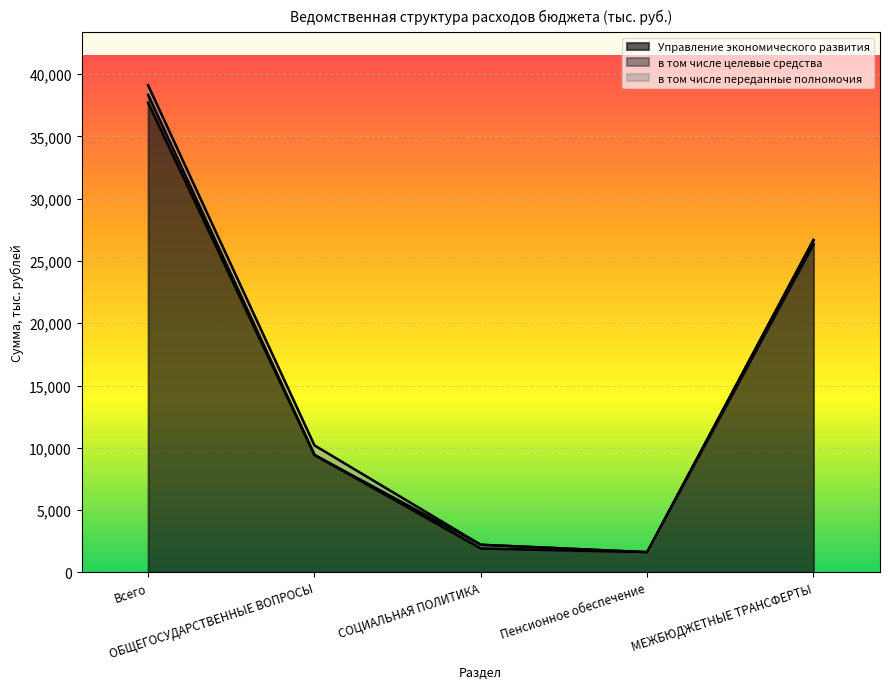

Reading right to left, extract all data points from this chart.

Управление экономического развития: МЕЖБЮДЖЕТНЫЕ ТРАНСФЕРТЫ=26340.0	Пенсионное обеспечение=1627.5	СОЦИАЛЬНАЯ ПОЛИТИКА=1925.3	ОБЩЕГОСУДАРСТВЕННЫЕ ВОПРОСЫ=9435.3	Всего=37700.6
в том числе целевые средства: МЕЖБЮДЖЕТНЫЕ ТРАНСФЕРТЫ=340.0	Пенсионное обеспечение=0.0	СОЦИАЛЬНАЯ ПОЛИТИКА=297.8	ОБЩЕГОСУДАРСТВЕННЫЕ ВОПРОСЫ=0.0	Всего=637.8
в том числе переданные полномочия: МЕЖБЮДЖЕТНЫЕ ТРАНСФЕРТЫ=0.0	Пенсионное обеспечение=0.0	СОЦИАЛЬНАЯ ПОЛИТИКА=0.0	ОБЩЕГОСУДАРСТВЕННЫЕ ВОПРОСЫ=767.2	Всего=767.2